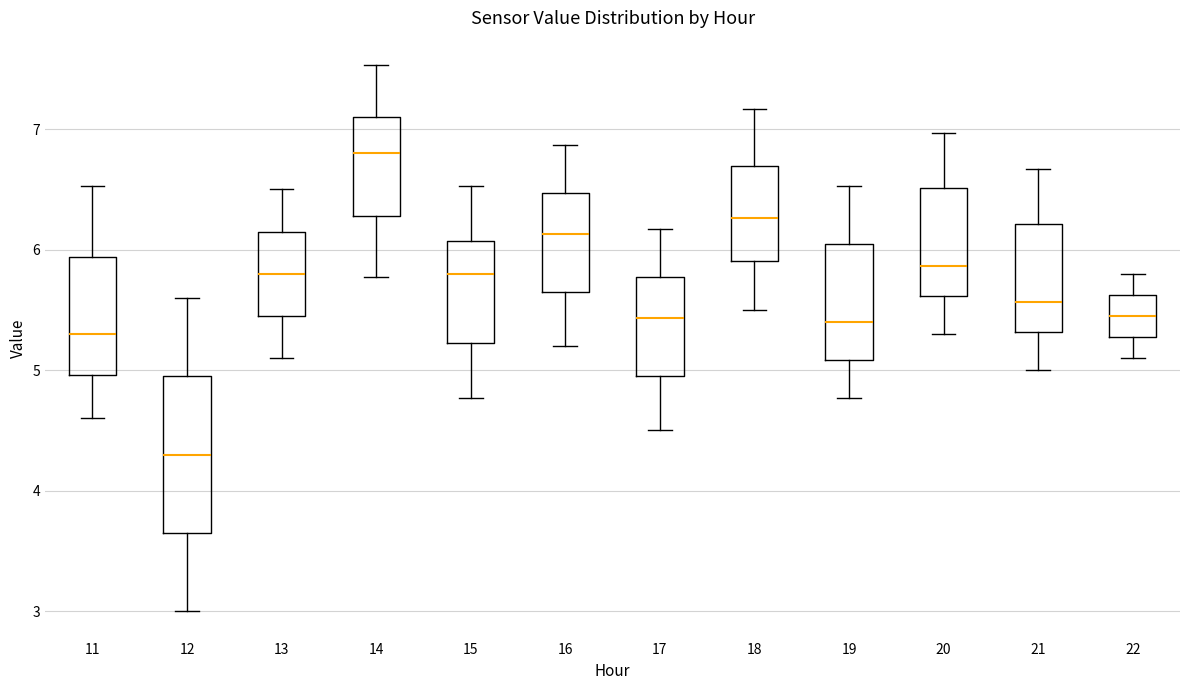

Which box is the tallest, from its lower edge to its upper edge?

12